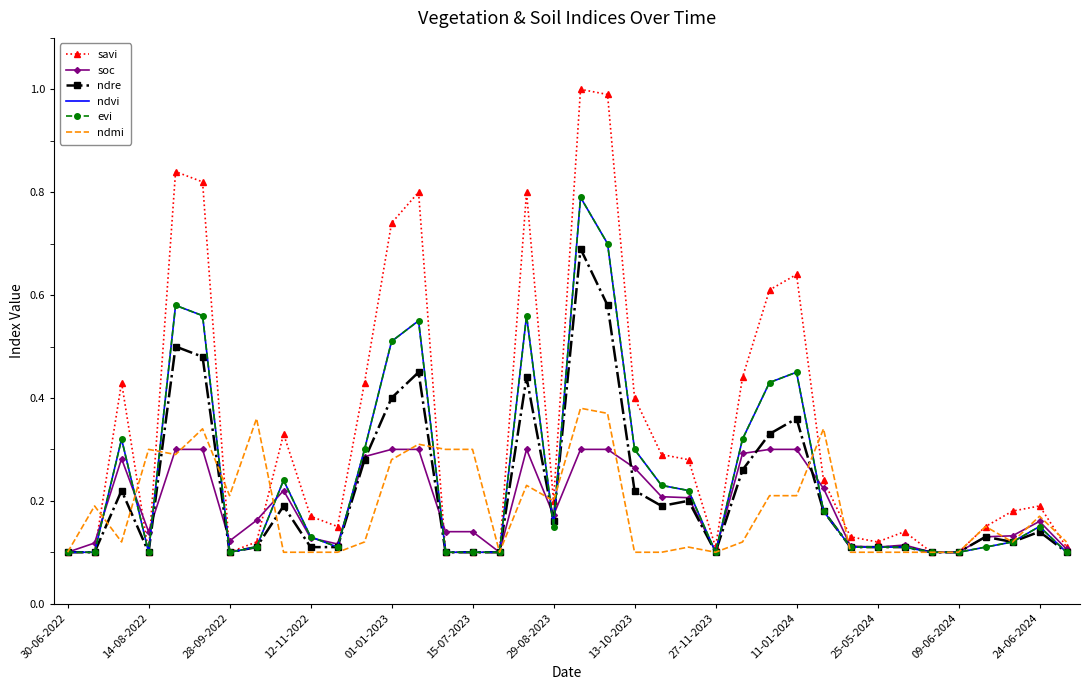

At which category is the sum across all series the highest?

19